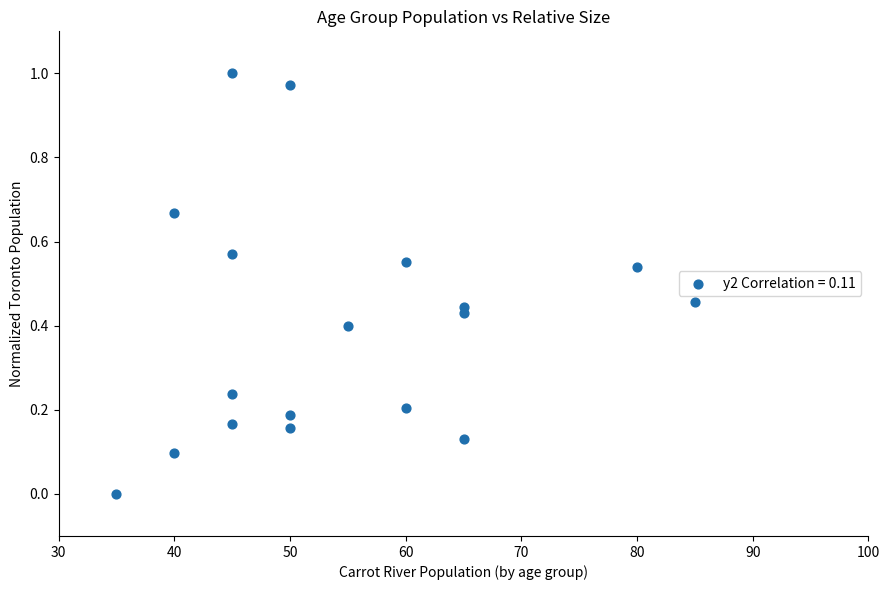

What is the range of X values (max minus min)?

50.0